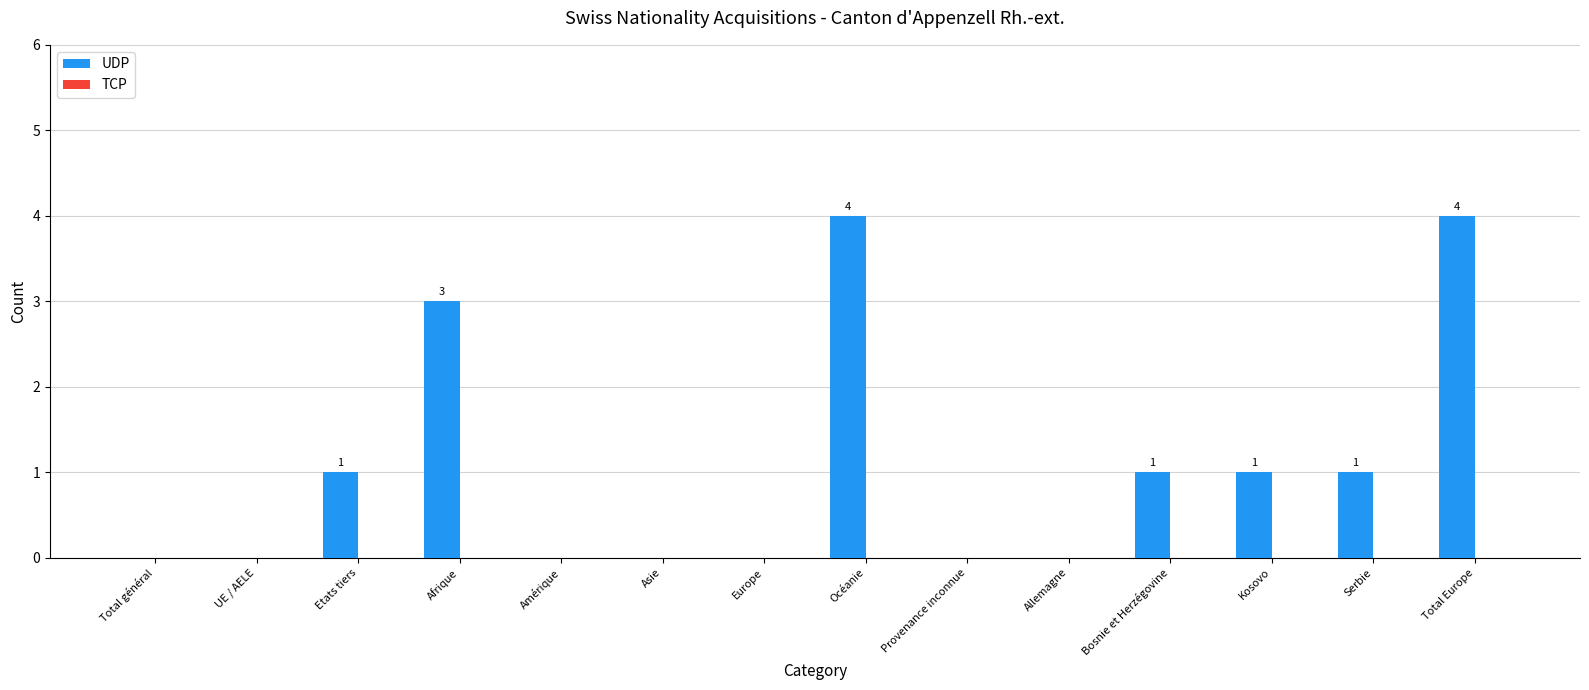

Between Provenance inconnue and Afrique, which is larger?

Afrique